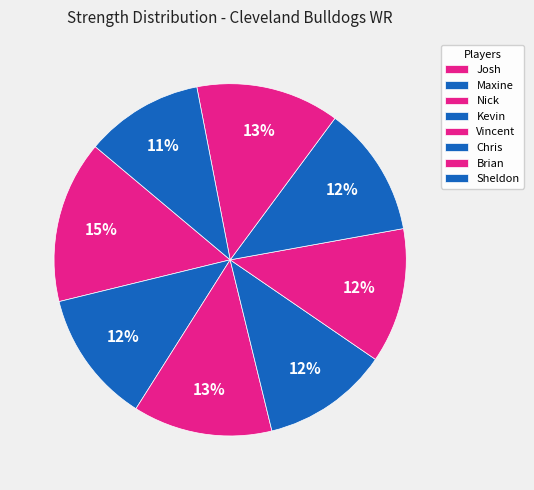

How many slices are in this pie chart?

8